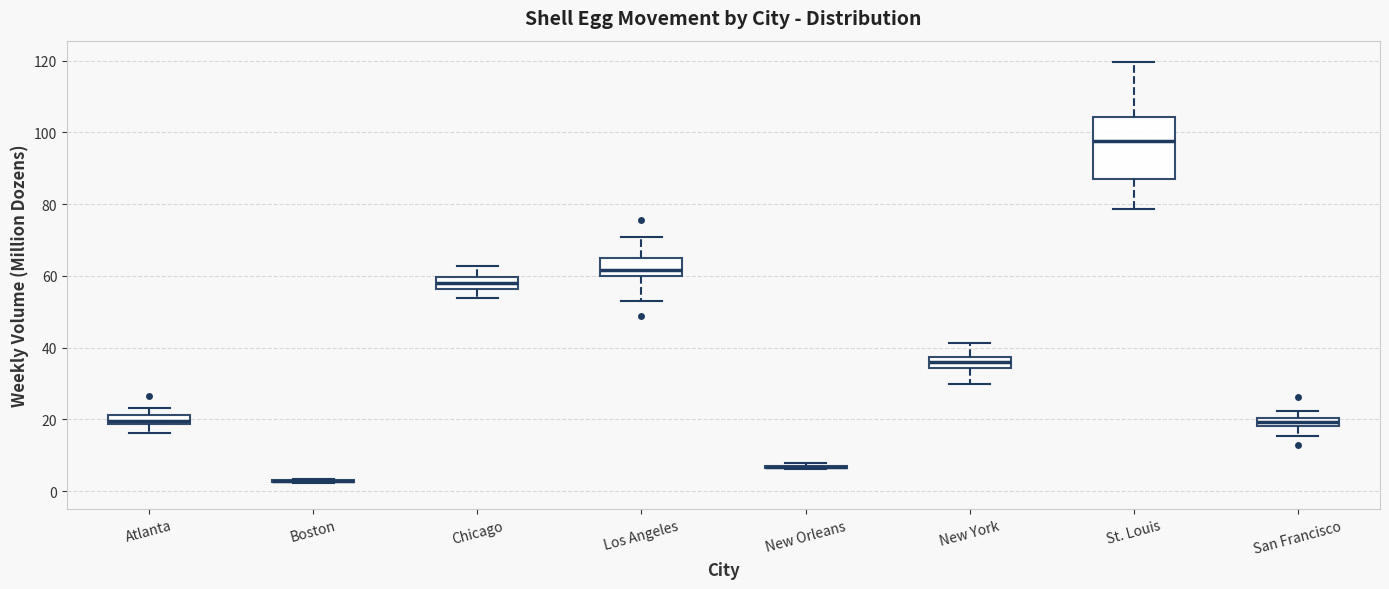

Comparing the boxes themselves (not the whiskers), which one is the tallest?

St. Louis